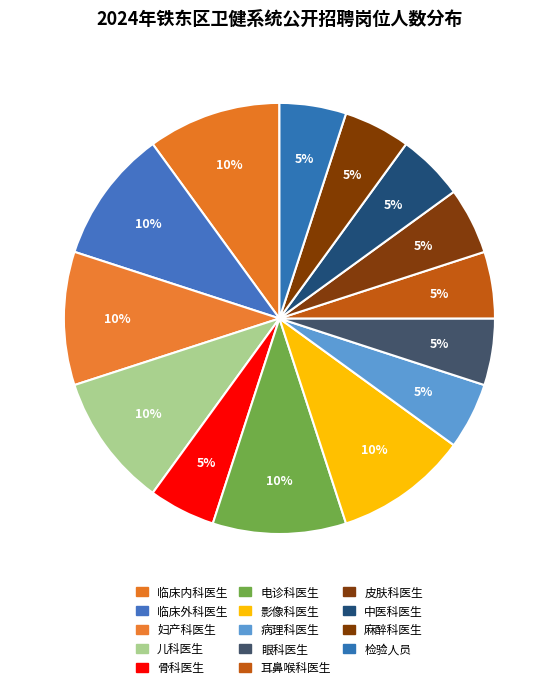

Which category has the smallest portion of the pie?

骨科医生